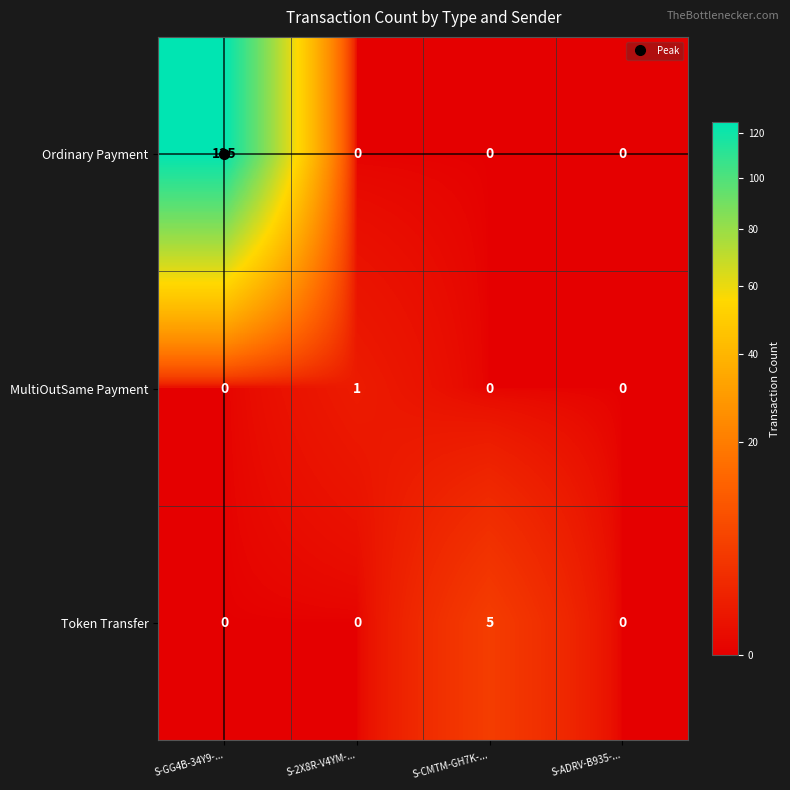

What is the difference between the maximum and second lowest values in the Ordinary Payment series?

125